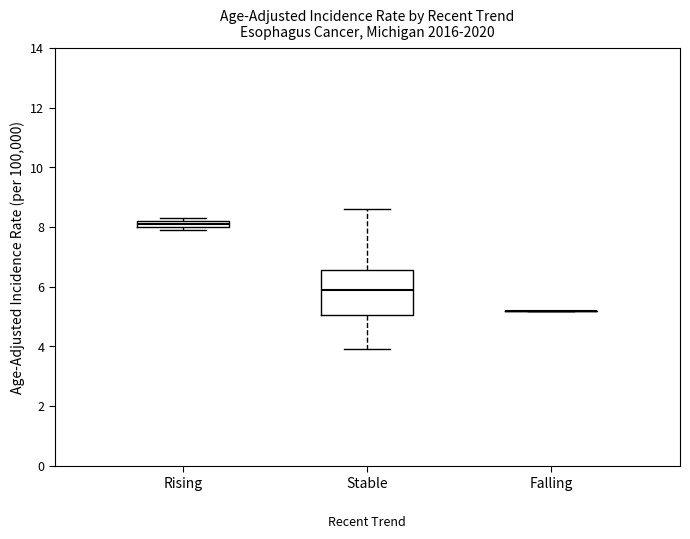

Which box is the tallest, from its lower edge to its upper edge?

Stable